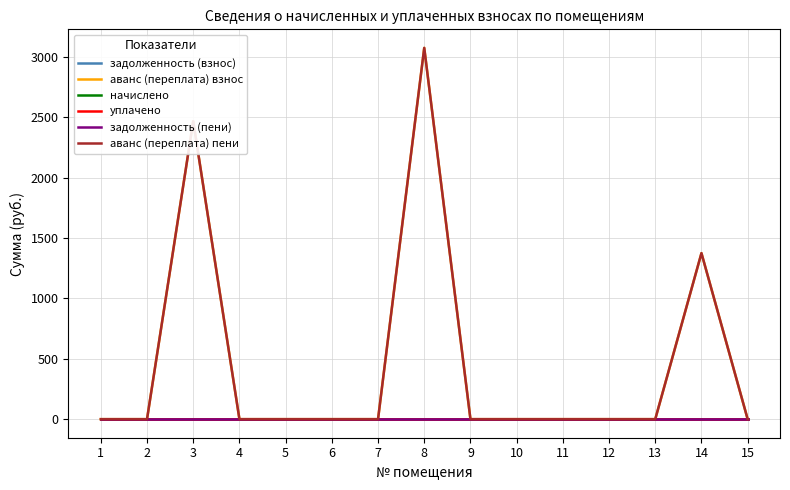

At which category is the sum across all series the highest?

8